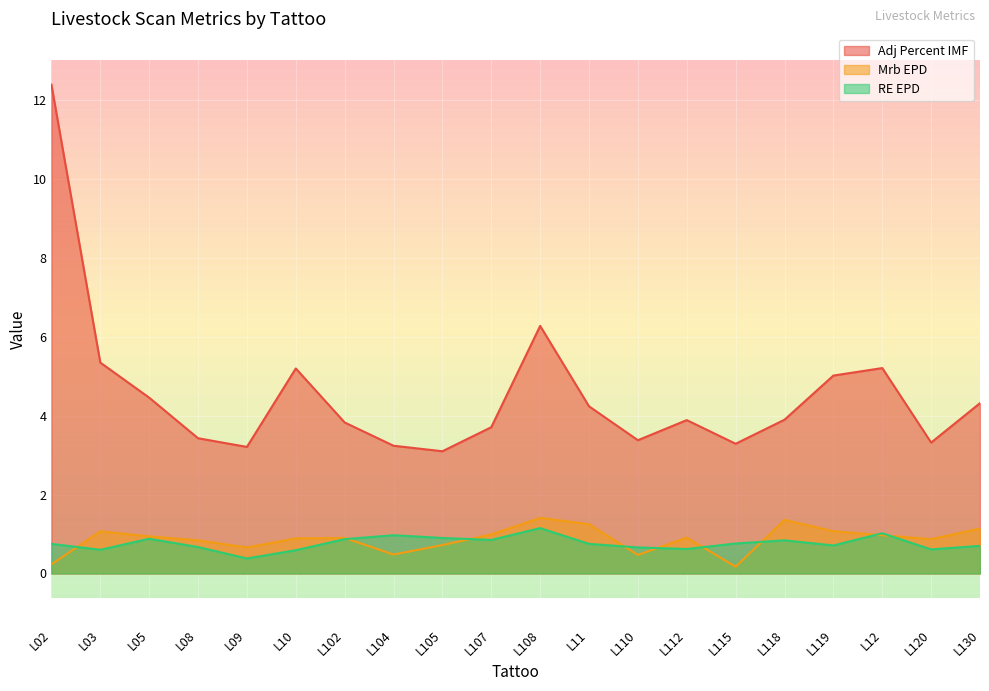

Reading left to right, list all the values displayed in this chart.

Adj Percent IMF: 12.4	5.3	4.5	3.4	3.2	5.2	3.8	3.2	3.1	3.7	6.3	4.2	3.4	3.9	3.3	3.9	5.0	5.2	3.3	4.3
Mrb EPD: 0.2	1.1	0.9	0.8	0.7	0.9	0.9	0.5	0.7	1.0	1.4	1.2	0.5	0.9	0.2	1.4	1.1	1.0	0.9	1.1
RE EPD: 0.8	0.6	0.9	0.7	0.4	0.6	0.9	1.0	0.9	0.8	1.1	0.8	0.7	0.6	0.8	0.8	0.7	1.0	0.6	0.7